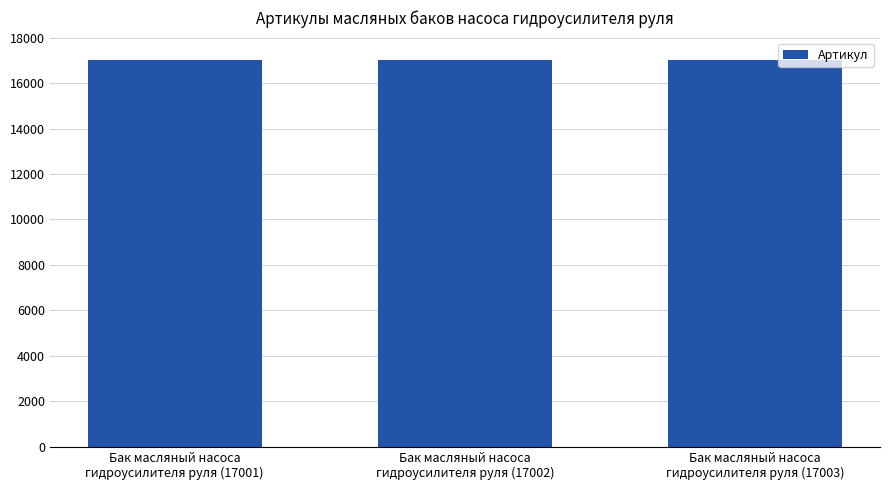

What is the average value?

17002